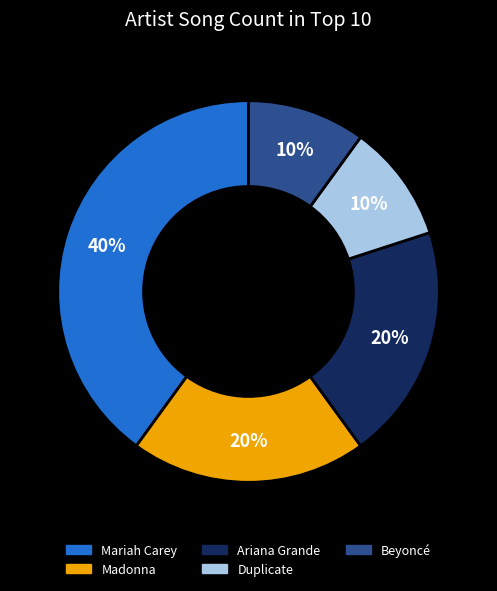

To the nearest percent, what percentage of the pie is Madonna?

20%